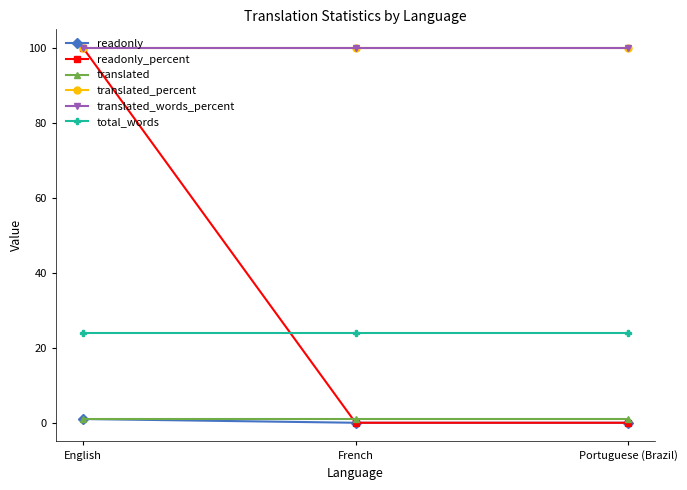

Is it true that total_words equals 38 at English?

False